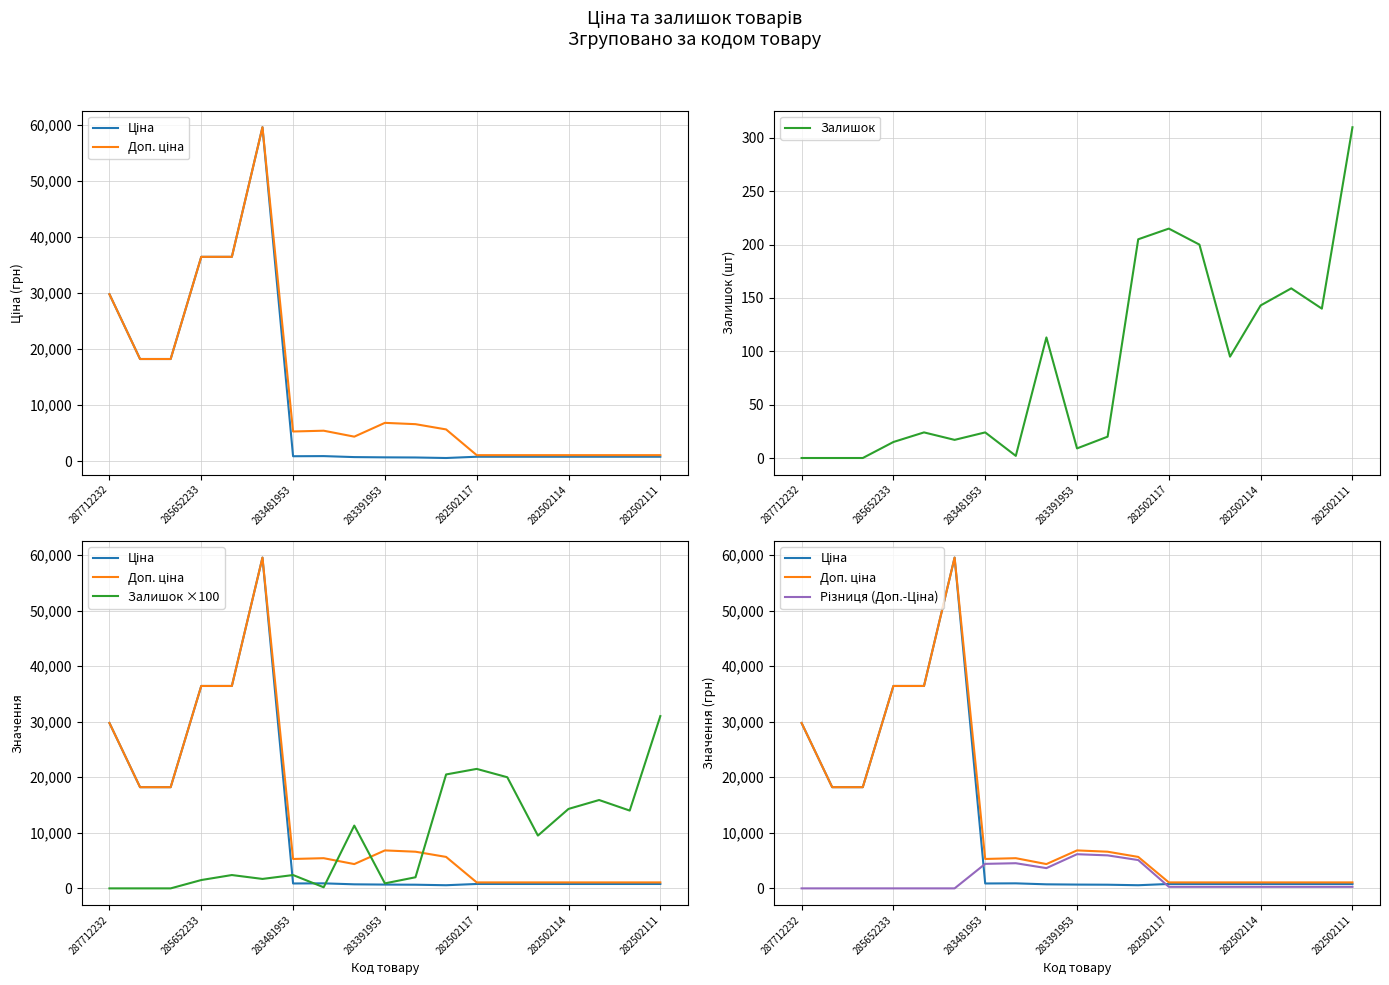

True or false: Залишок and Ціна cross at least once.

False